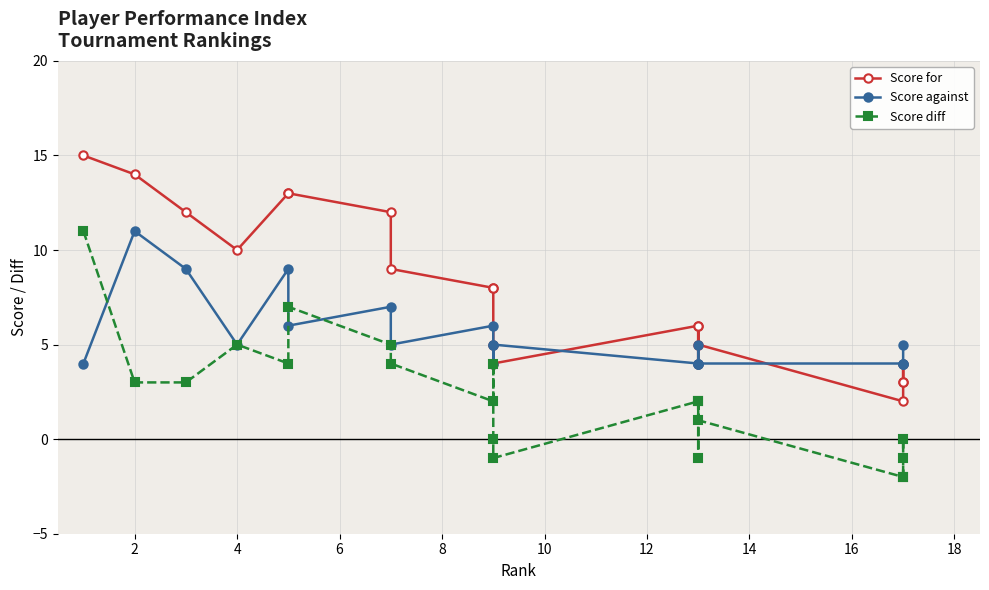

The value of Score diff at 15 is 0. True or false?

False